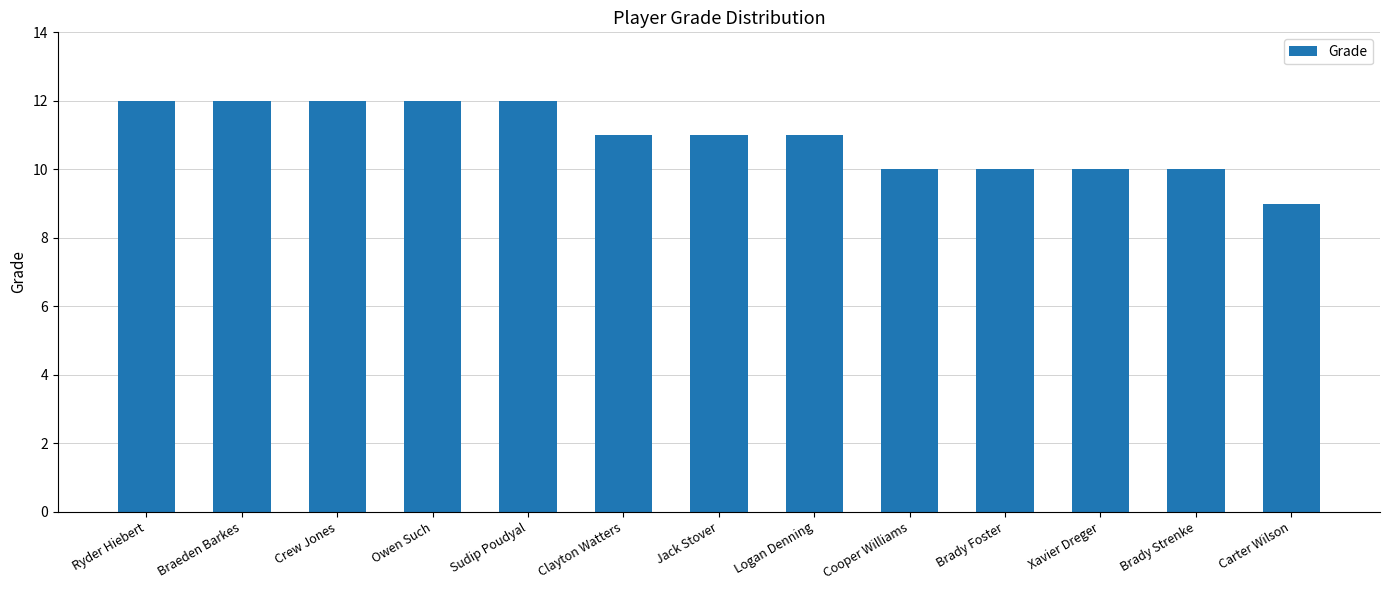

At which label does the data first exceed 11?

Ryder Hiebert